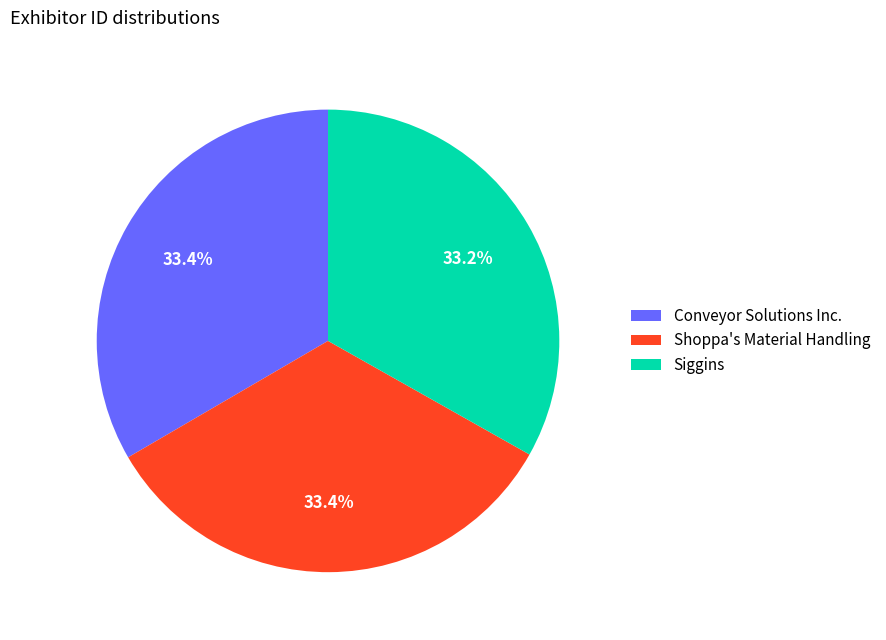

The Siggins slice represents 33% of the pie. True or false?

True